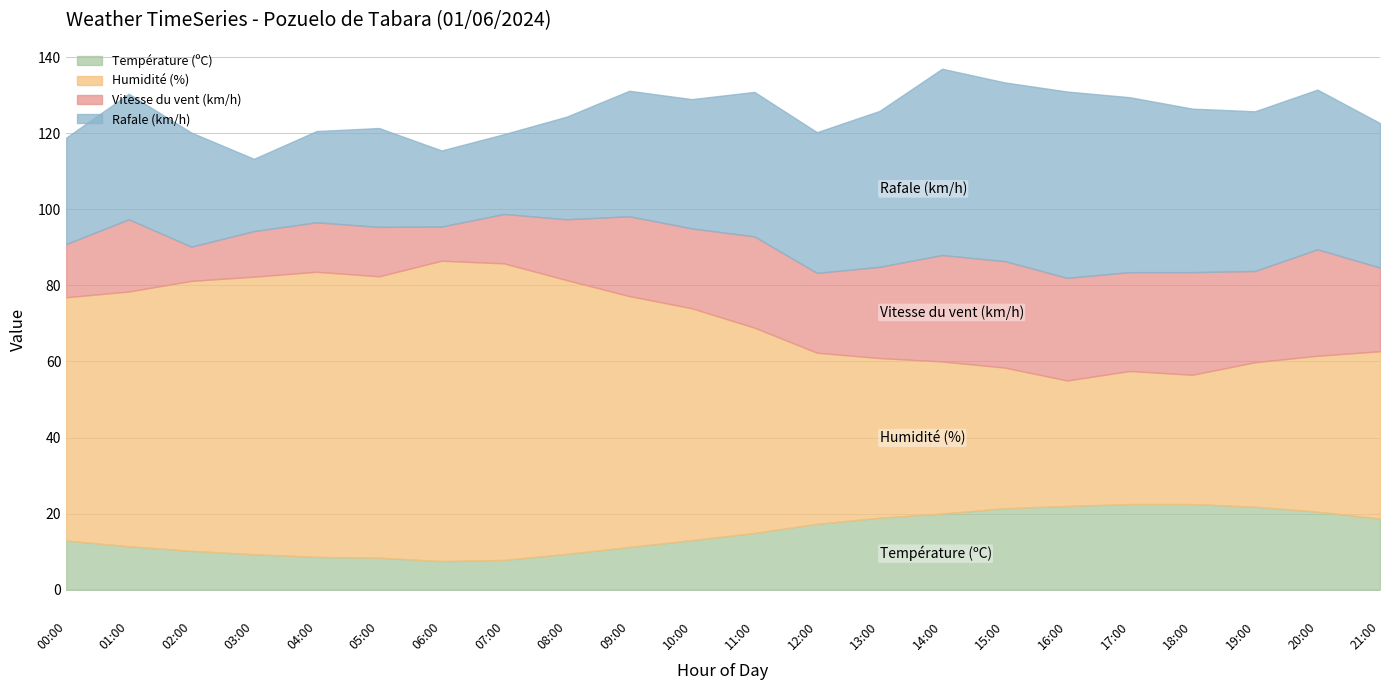

What are all the series names shown in the legend?

Température (ºC), Humidité (%), Vitesse du vent (km/h), Rafale (km/h)